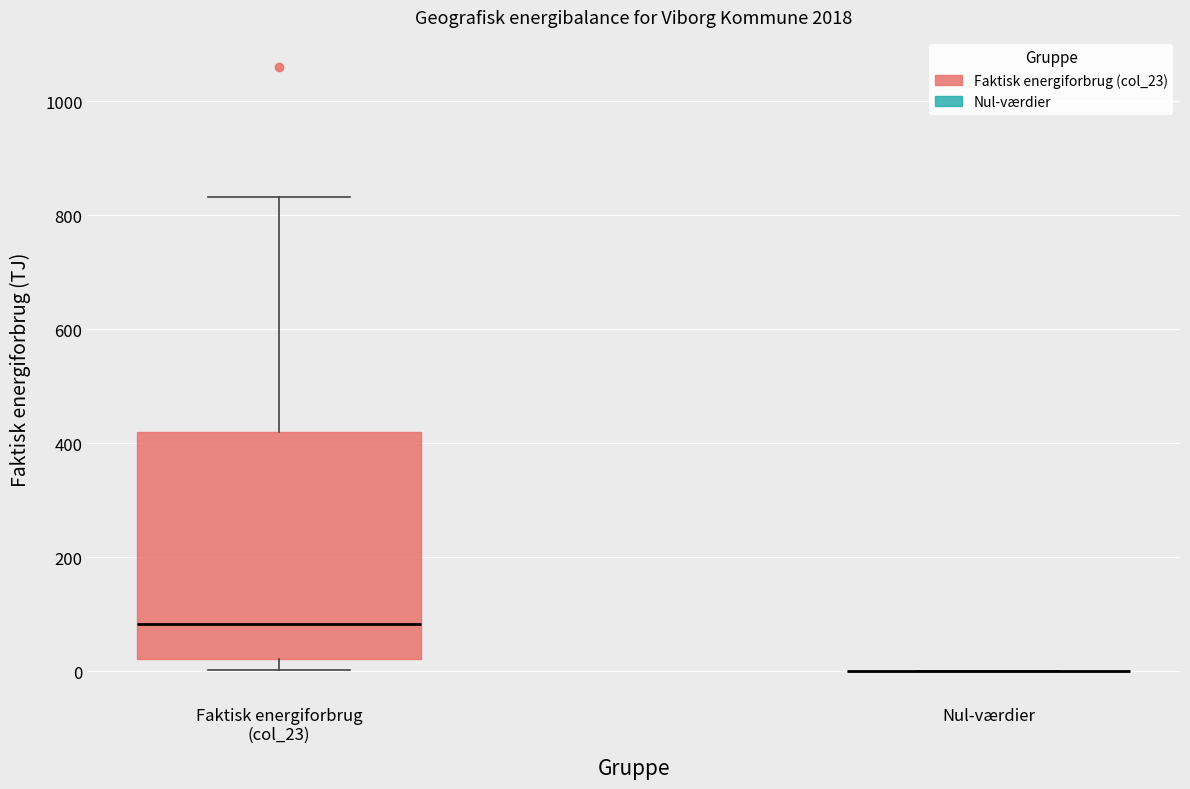

Reading left to right, read every box against the y-axis: the position of its median line, the range the box covers, and the ends of its whiskers. The values are not printed on the chart, so give them approximately, as read against the axis.

Faktisk energiforbrug (col_23): median 80, box 20 to 420, whiskers 0 to 840
Nul-værdier: box collapsed to a line at 0, whiskers 0 to 0